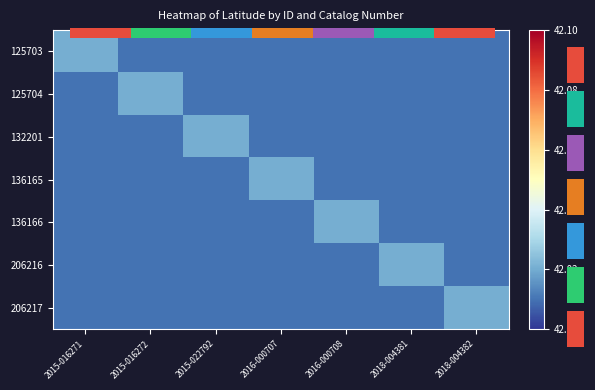

What is the lowest value of the 132201 series?

42.0